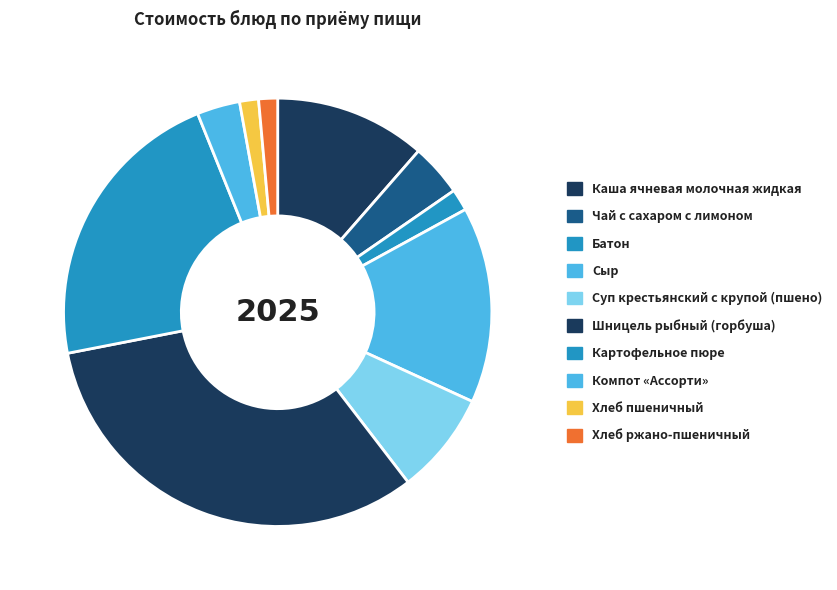

Which category has the smallest portion of the pie?

Хлеб пшеничный